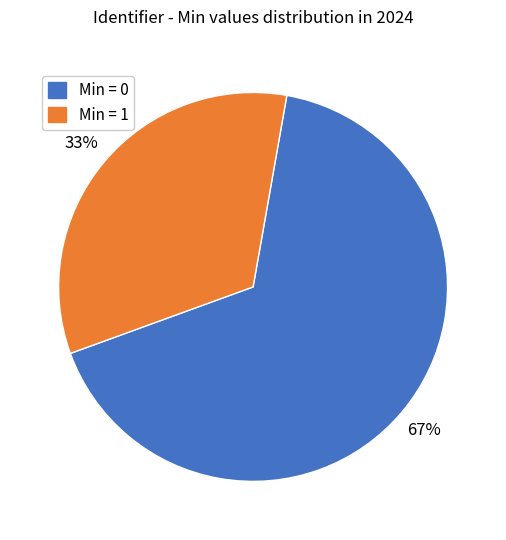

Does any single category account for the majority?

Yes